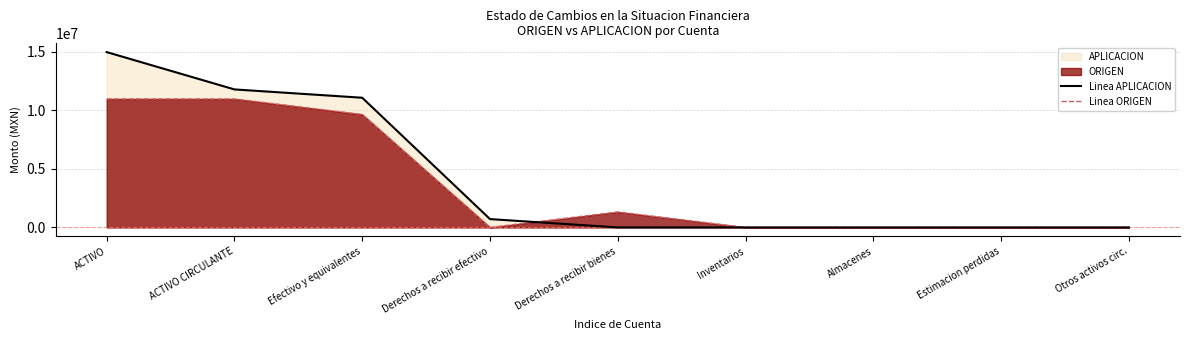

How many intersections are there between Linea APLICACION and Linea ORIGEN?

1